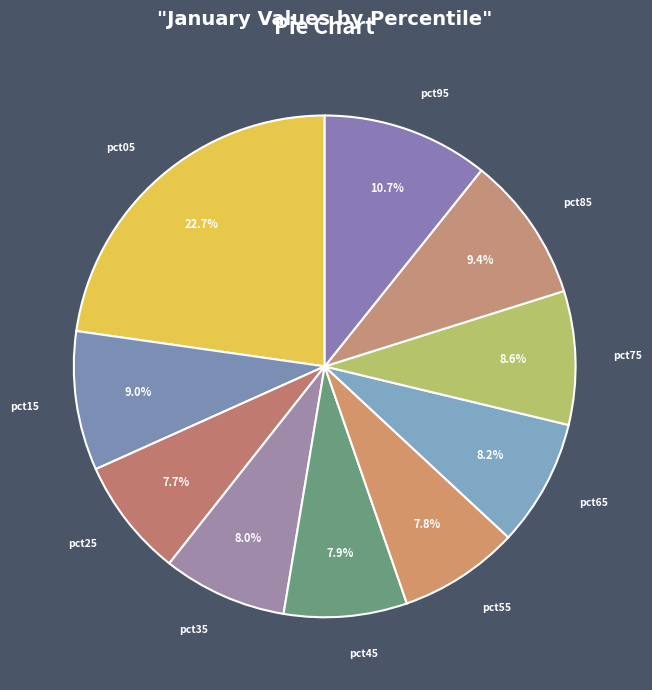

Does pct75 account for over 50% of the chart?

No